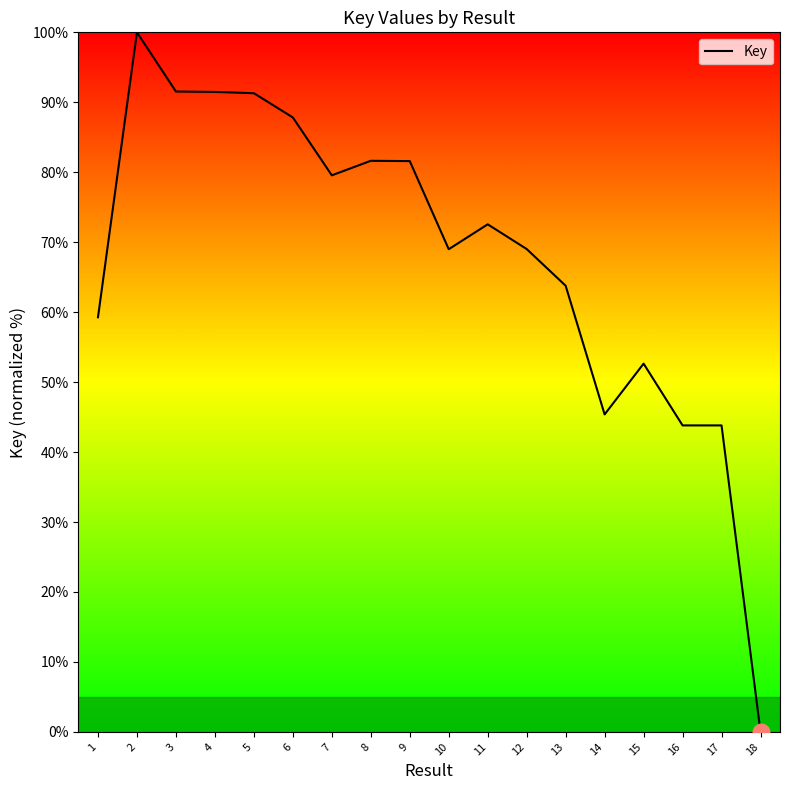

At which category does the chart reach its peak across all series?

2